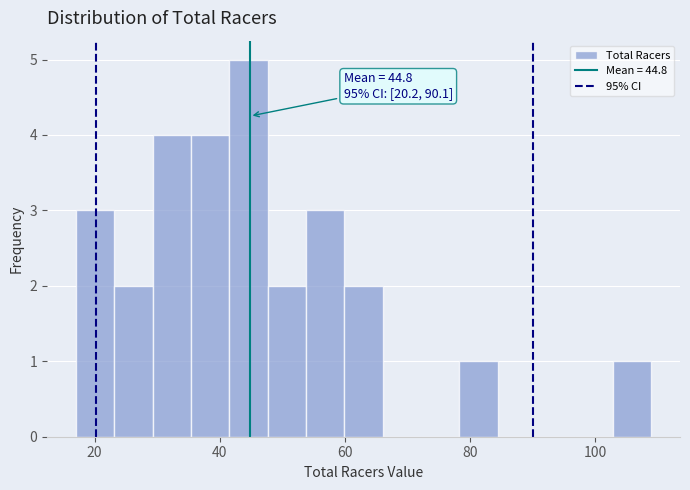

Around what value on the x-axis is the tallest bar? Give the approximate position of its centre, as read against the axis.

44